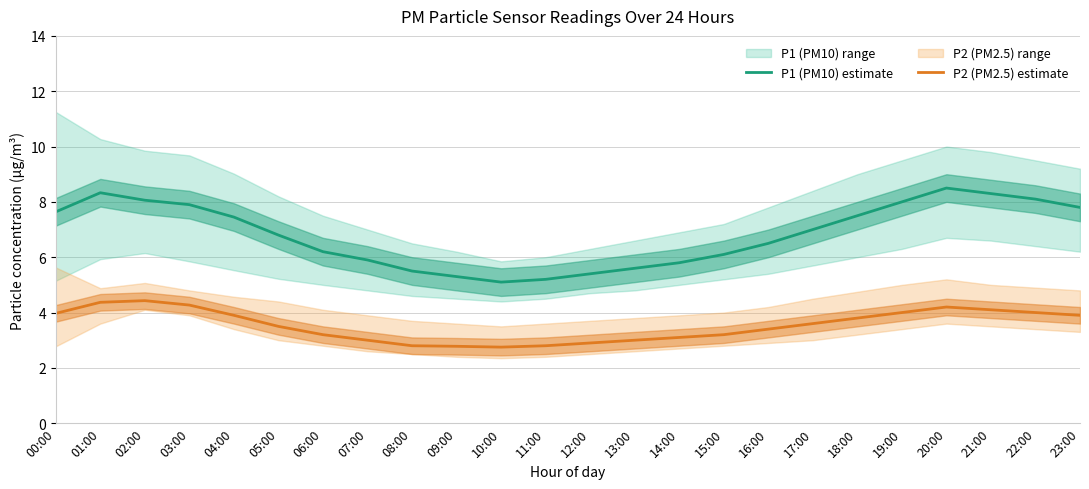

At which category does P2 (PM2.5) estimate reach its first local peak?

02:00